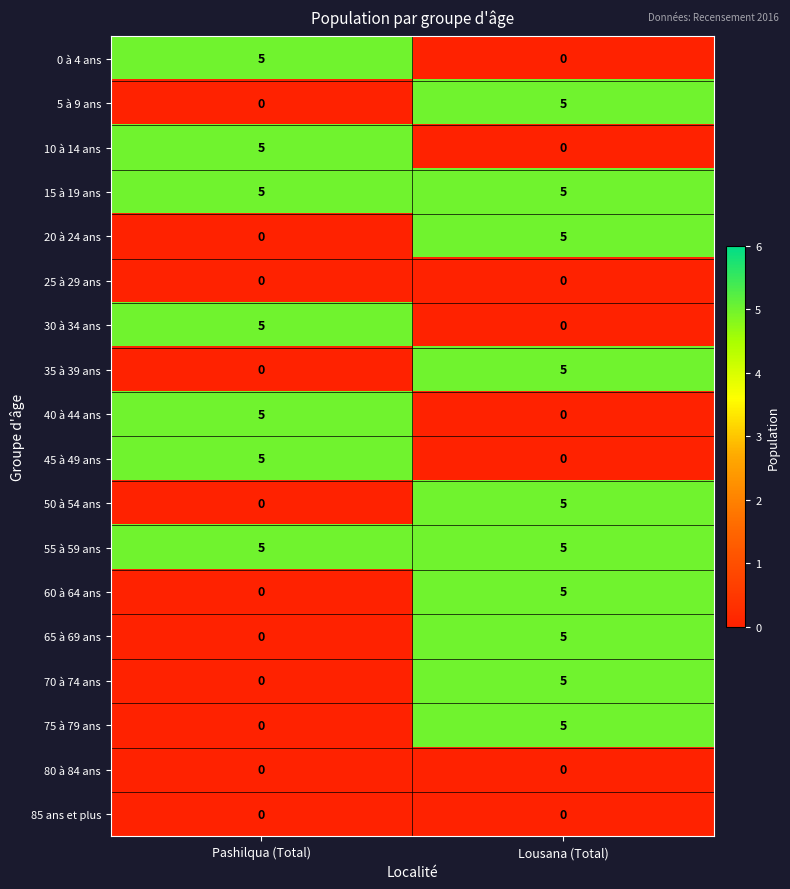

Which category has the lowest value in the 50 à 54 ans series?

Pashilqua (Total)